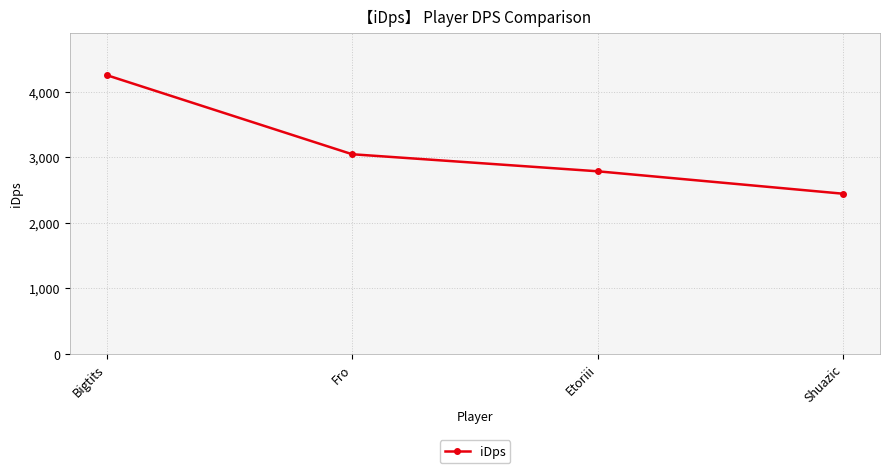

Is this an area chart (filled region under the line)?

No